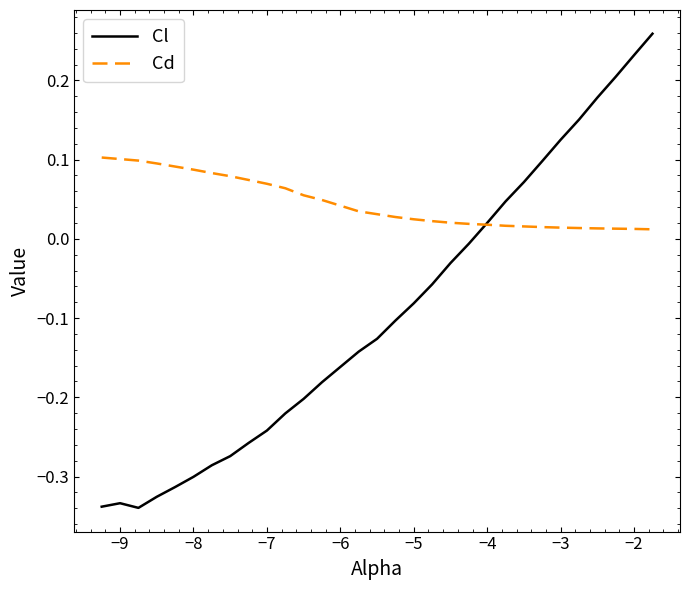

Which series has the largest range (max minus min)?

Cl